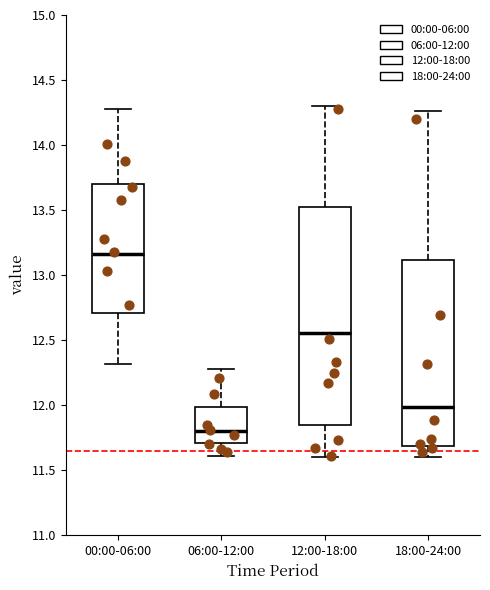

Comparing the boxes themselves (not the whiskers), which one is the tallest?

12:00-18:00